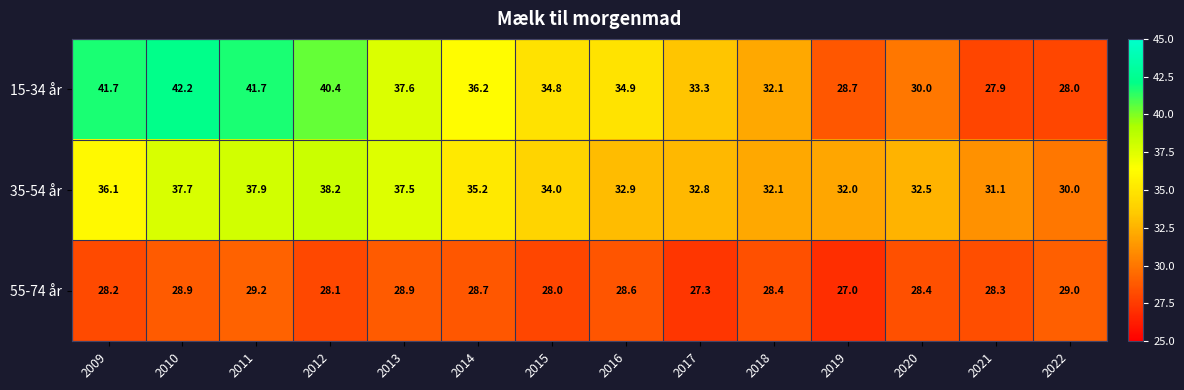

What is the minimum value shown in the chart?

27.0